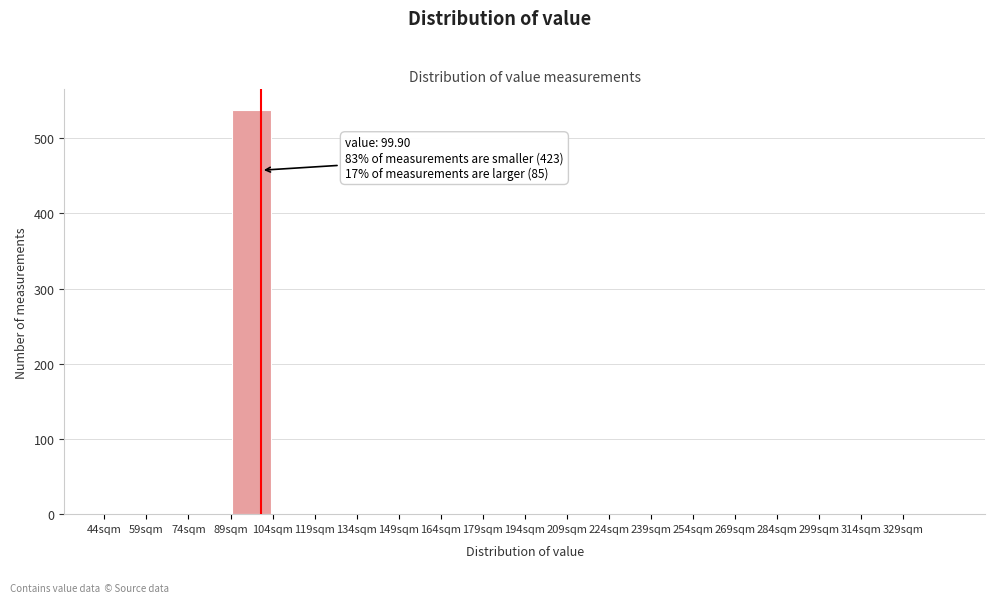

Over which range of the x-axis is the bar tallest?

89 to 104